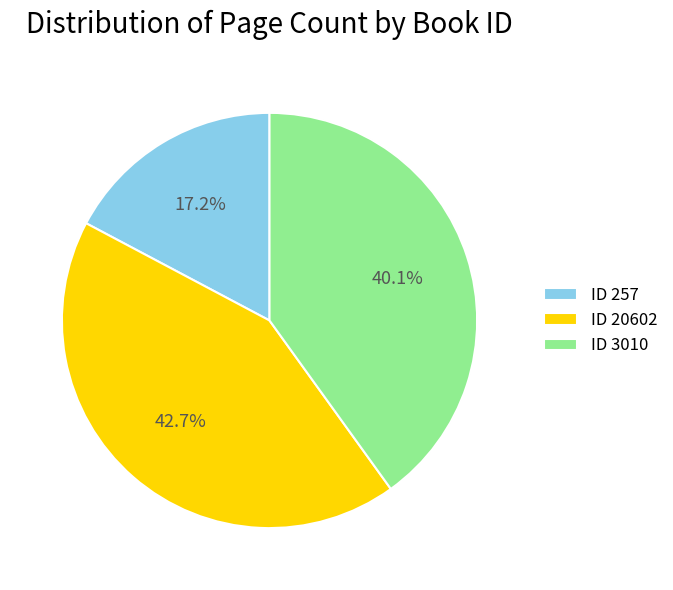

Approximately how many times larger is the value at ID 3010 compared to ID 257?

2.3